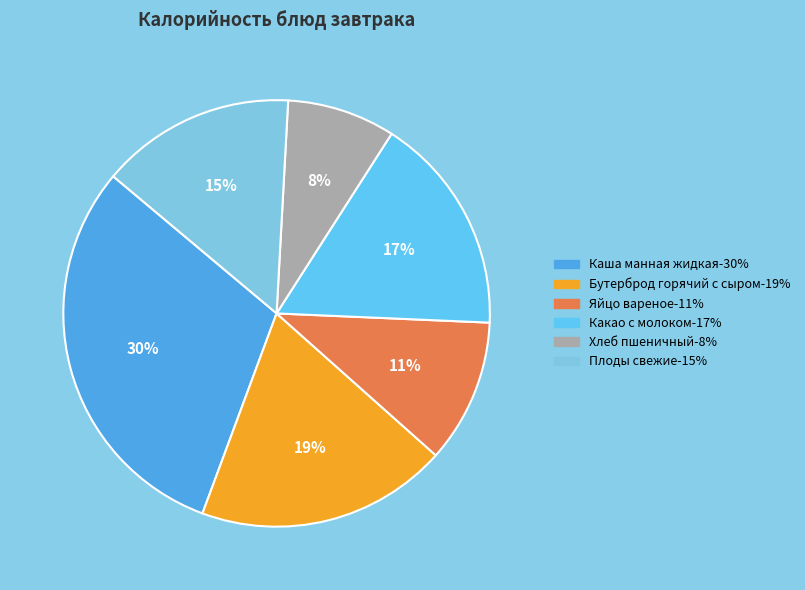

How many slices are in this pie chart?

6